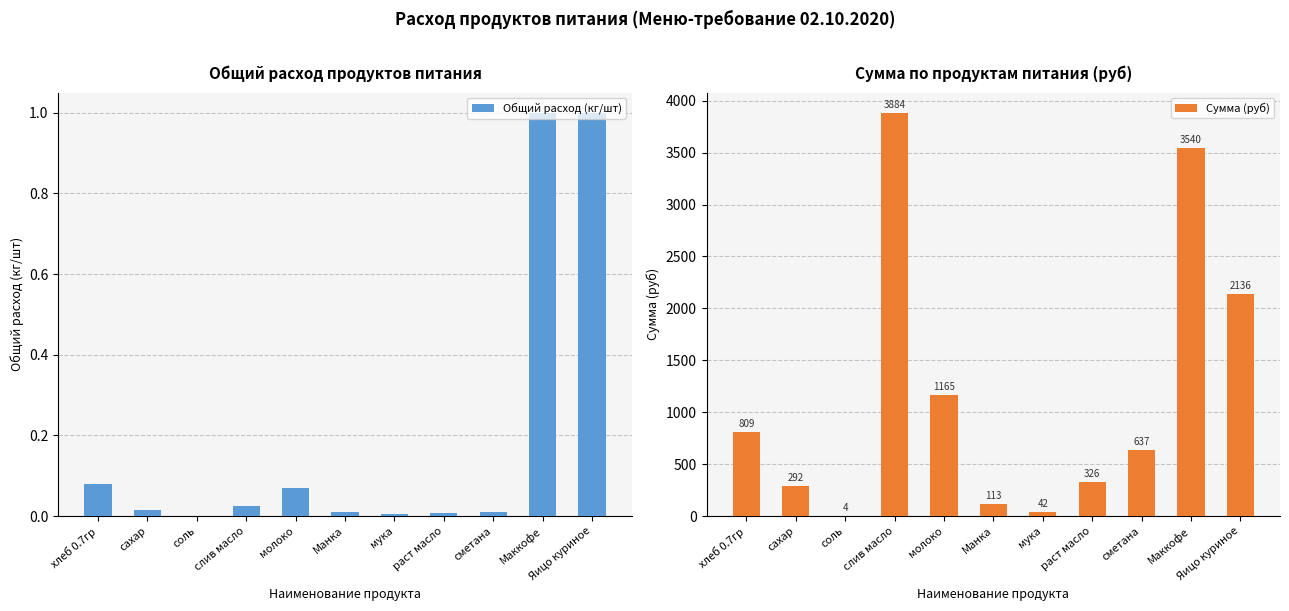

What position from the left is Яицо куриное?

11